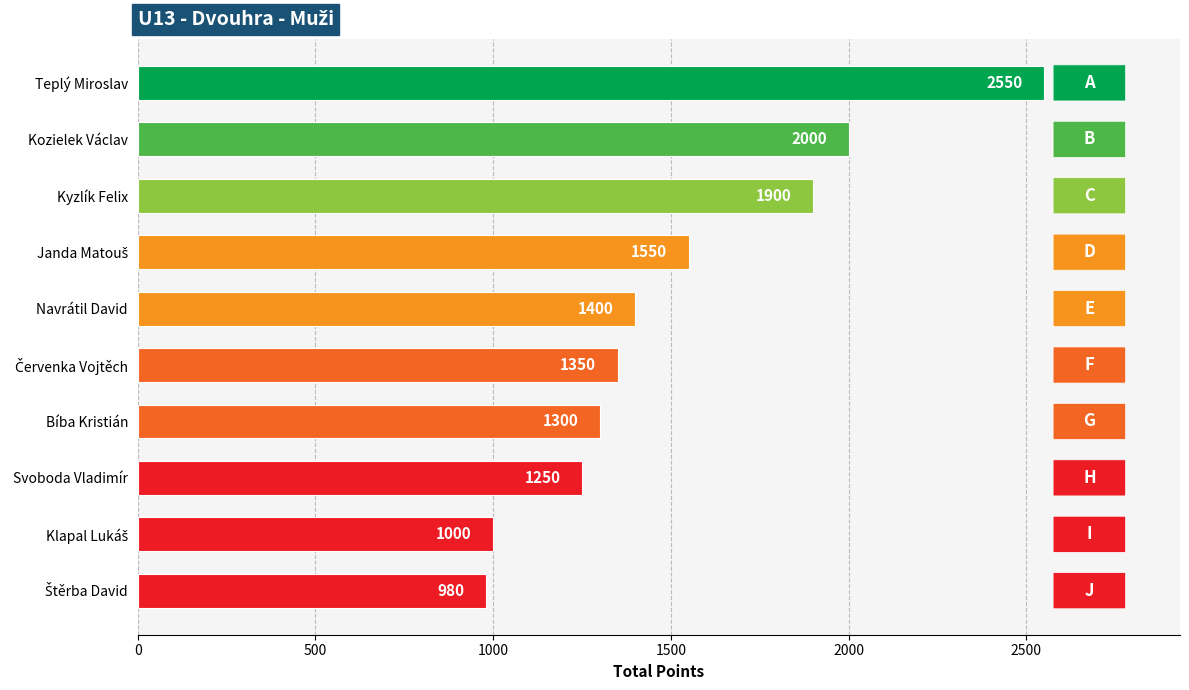

What is the label of the 5th bar from the top?

Navrátil David